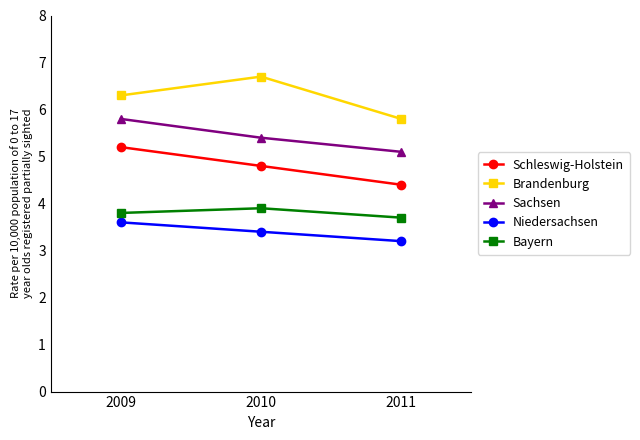

Where is Bayern nearest to the value 3?

2011